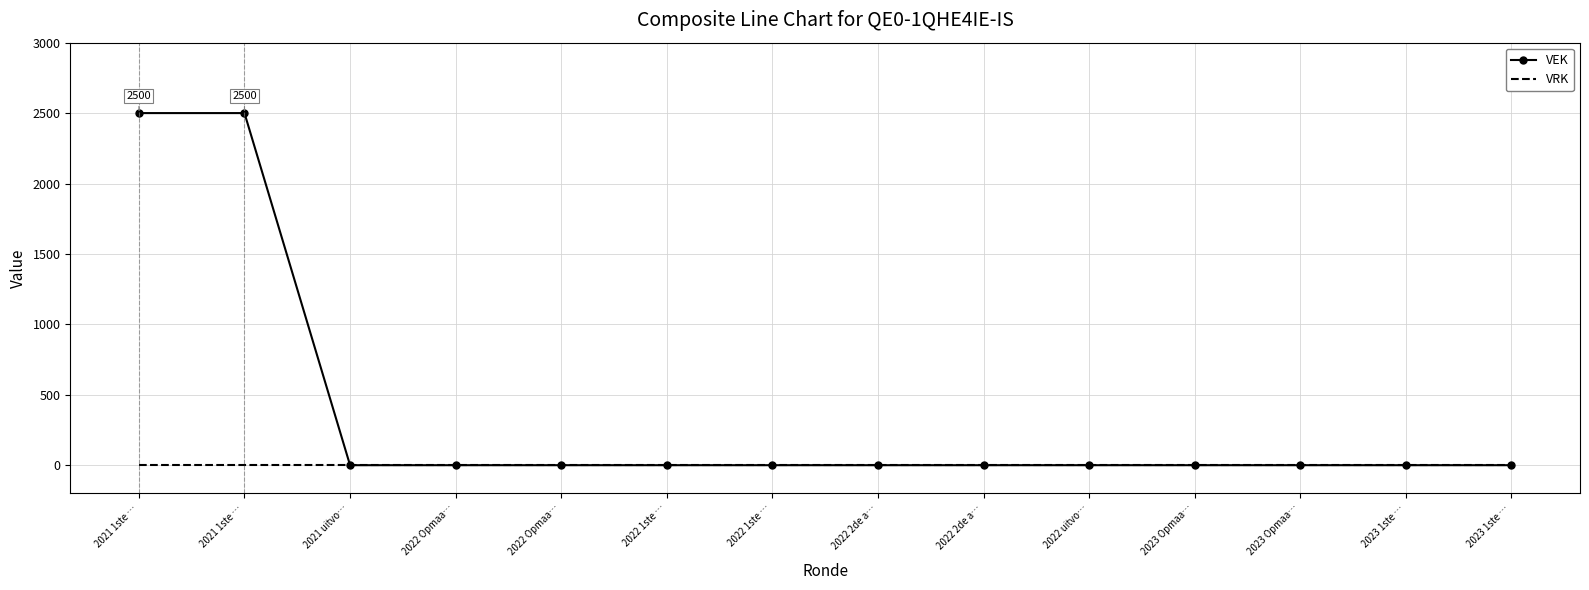

What are all the series names shown in the legend?

VEK, VRK